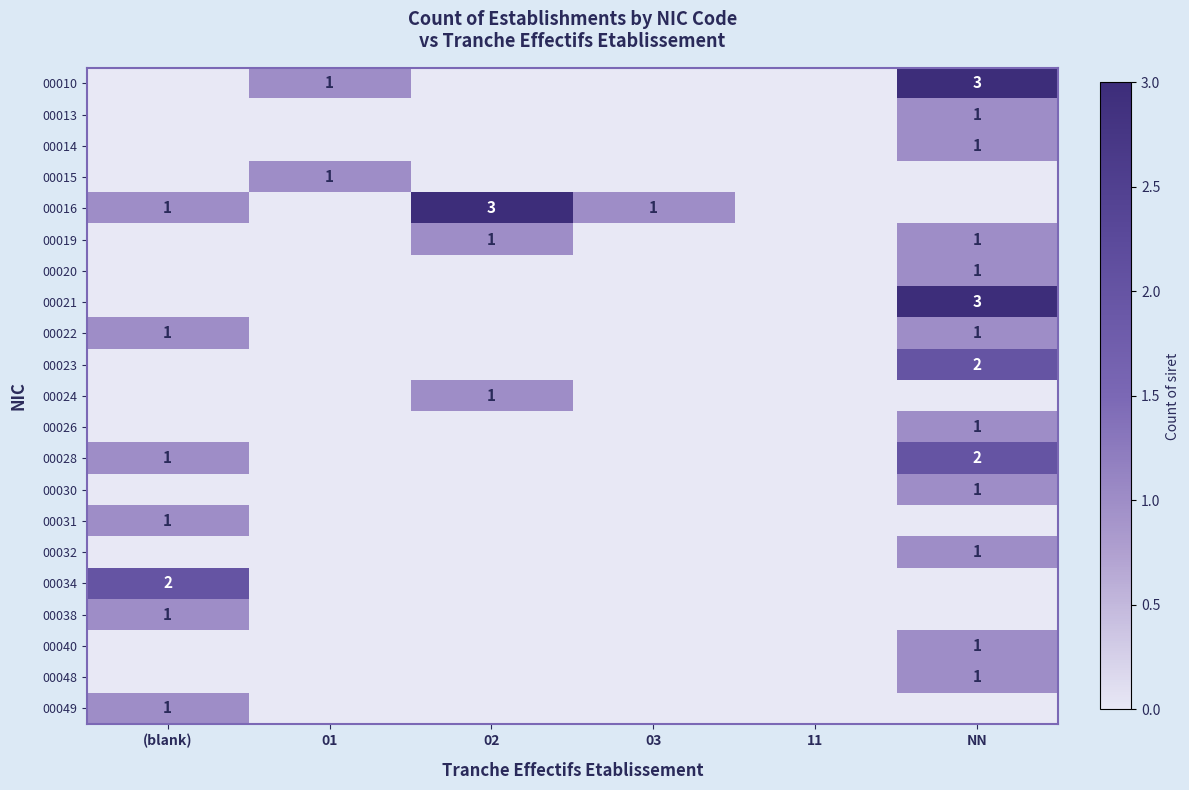

What is the difference between the maximum and minimum values in the 00034 series?

2